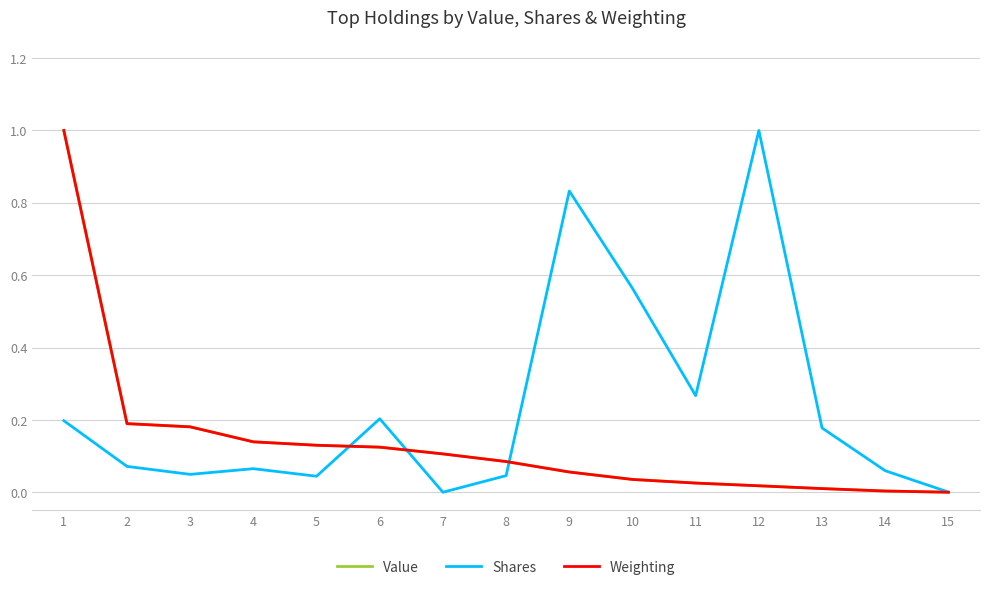

What are all the series names shown in the legend?

Value, Shares, Weighting